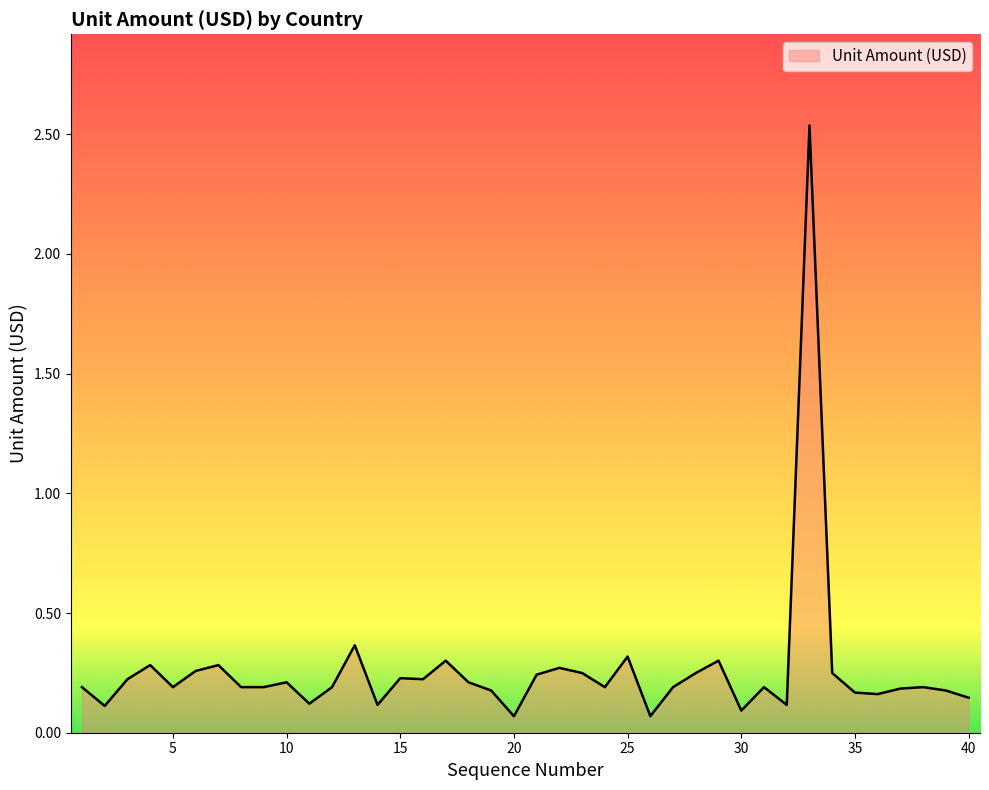

Reading left to right, what are all the values shown in this chart?

0.2	0.1	0.2	0.3	0.2	0.3	0.3	0.2	0.2	0.2	0.1	0.2	0.4	0.1	0.2	0.2	0.3	0.2	0.2	0.1	0.2	0.3	0.2	0.2	0.3	0.1	0.2	0.2	0.3	0.1	0.2	0.1	2.5	0.2	0.2	0.2	0.2	0.2	0.2	0.1